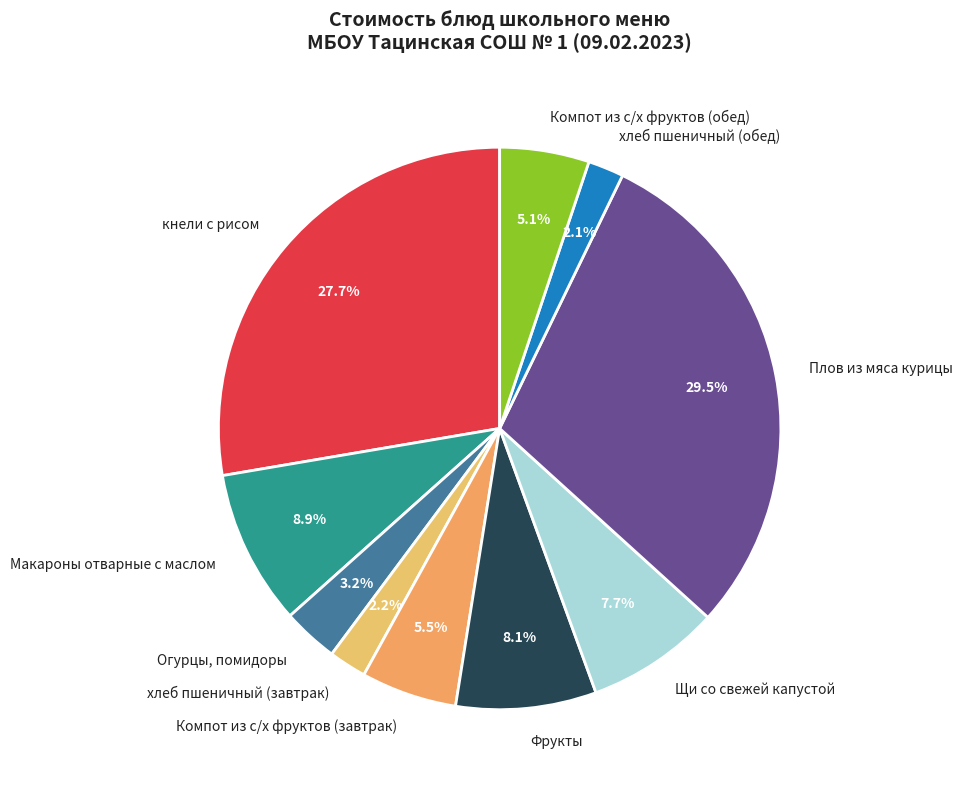

To the nearest percent, what is the average slice percentage?

10%